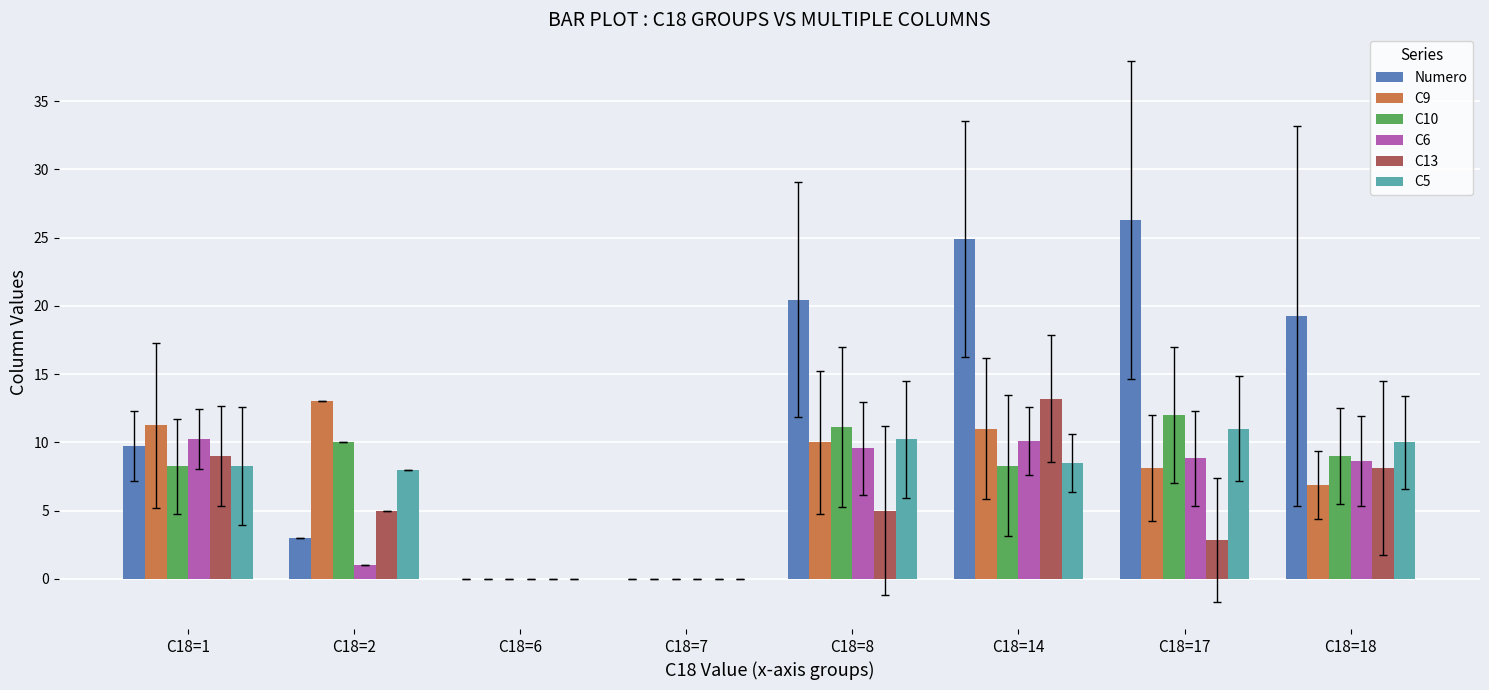

What is the approximate value of Numero at C18=17?

26.3